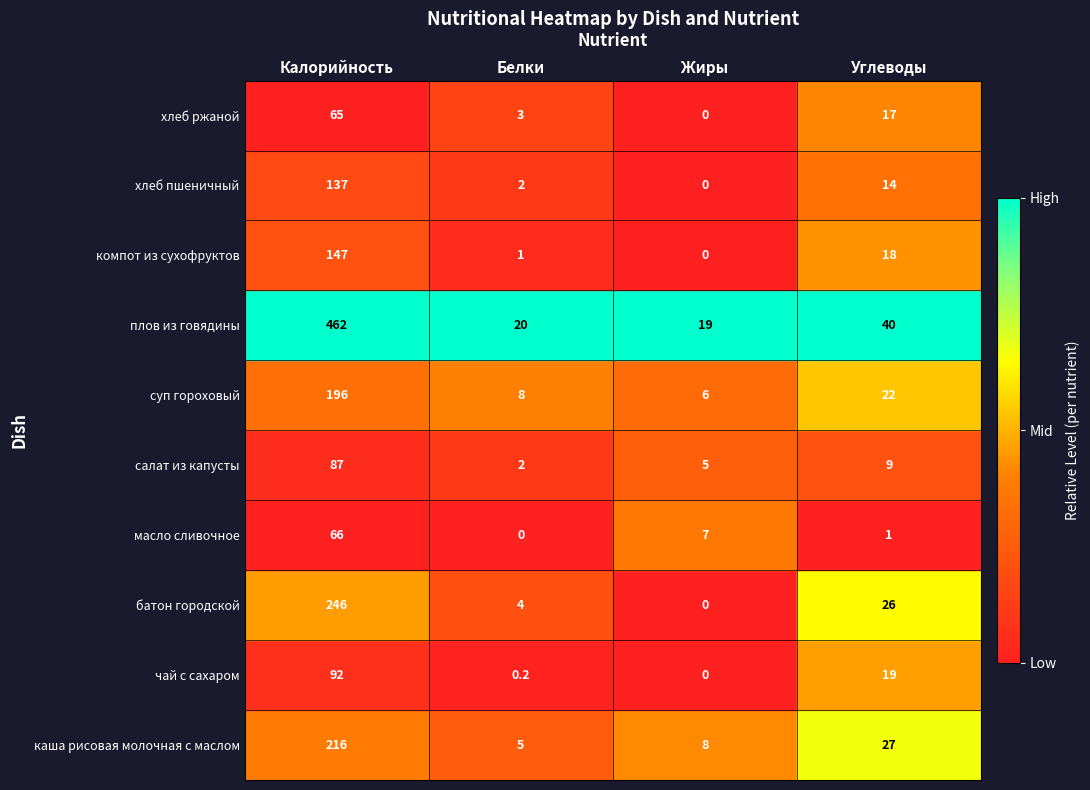

Which series has the widest spread of values?

плов из говядины